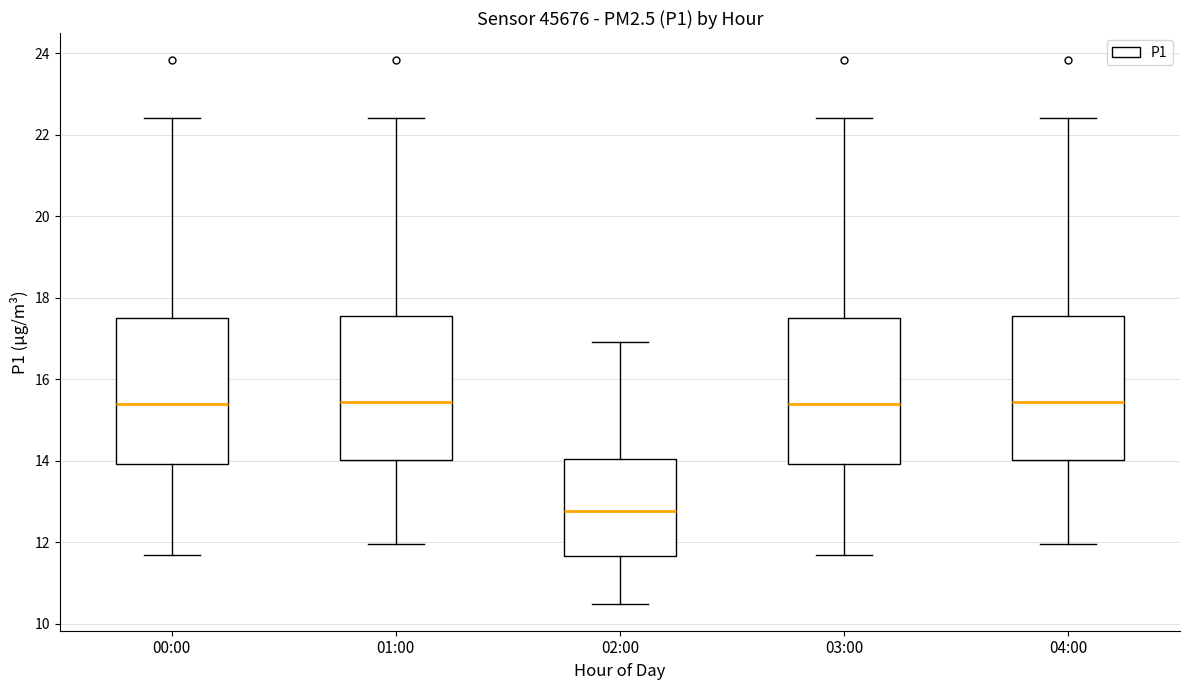

Where does the upper whisker of the box for 02:00 end on the y-axis? The values are not printed on the chart, so give them approximately, as read against the axis.

17.0